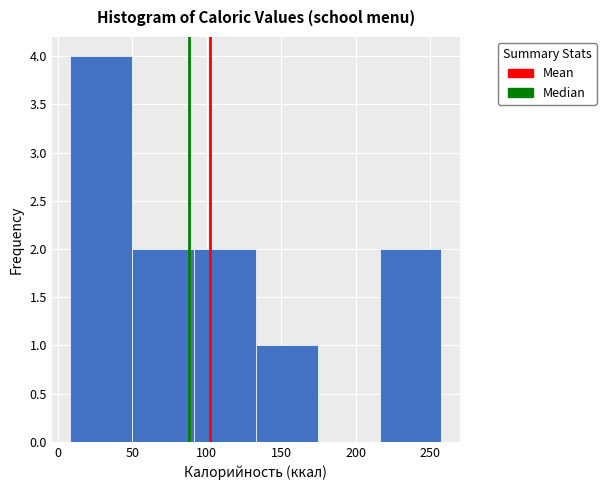

Reading left to right, transcribe this chart: for each bar, give the range it covers on the x-axis and its height. Neither the bar edges nor the heights are printed on the chart, so give them approximately, as read against the axes.

10 to 50: 4
50 to 90: 2
90 to 135: 2
135 to 175: 1
175 to 215: 0
215 to 255: 2